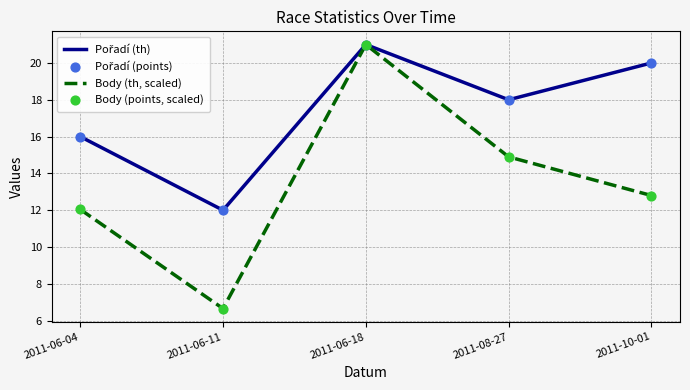

At which category is the sum across all series the highest?

2011-06-18